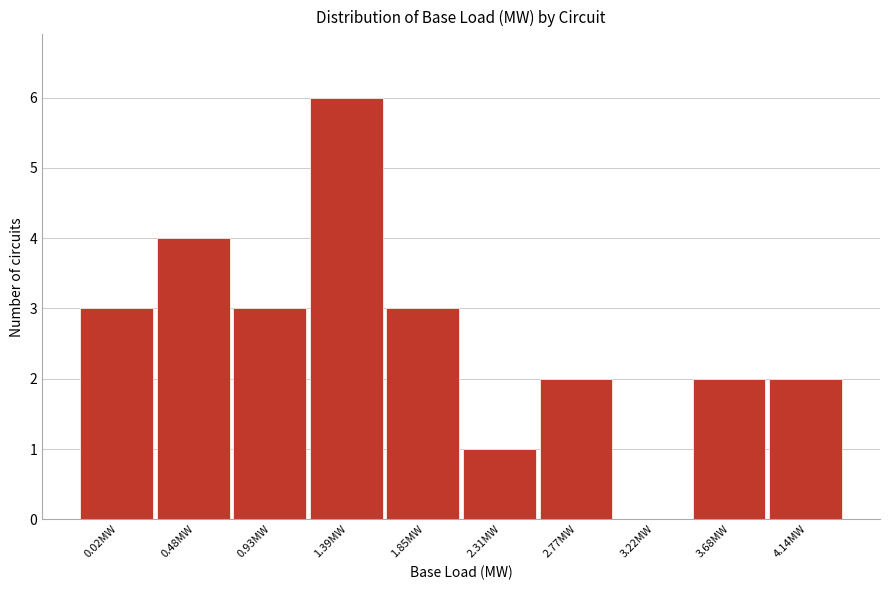

Reading left to right, extract all data points from this chart.

0.02MW=3	0.48MW=4	0.93MW=3	1.39MW=6	1.85MW=3	2.31MW=1	2.77MW=2	3.22MW=0	3.68MW=2	4.14MW=2